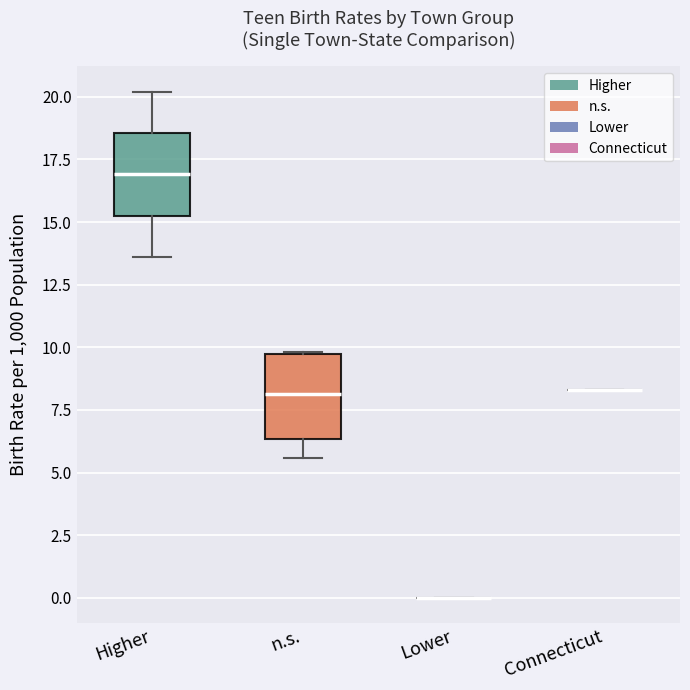

Reading left to right, read every box against the y-axis: the position of its median line, the range the box covers, and the ends of its whiskers. The values are not printed on the chart, so give them approximately, as read against the axis.

Higher: median 17.0, box 15.5 to 18.5, whiskers 13.5 to 20.0
n.s.: median 8.0, box 6.5 to 9.5, whiskers 5.5 to 10.0
Lower: box collapsed to a line at 0.0, whiskers 0.0 to 0.0
Connecticut: box collapsed to a line at 8.5, whiskers 8.5 to 8.5